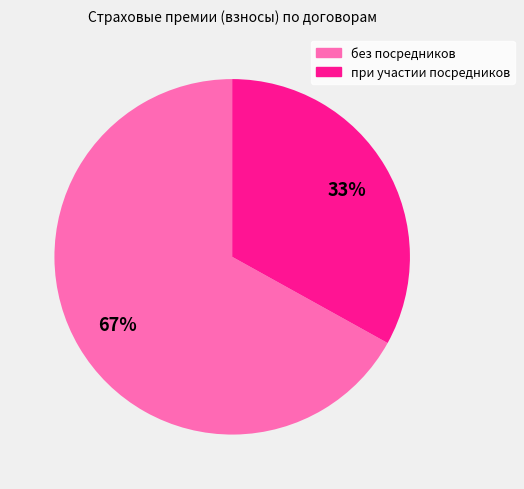

Is there any slice that represents more than half of the pie?

Yes